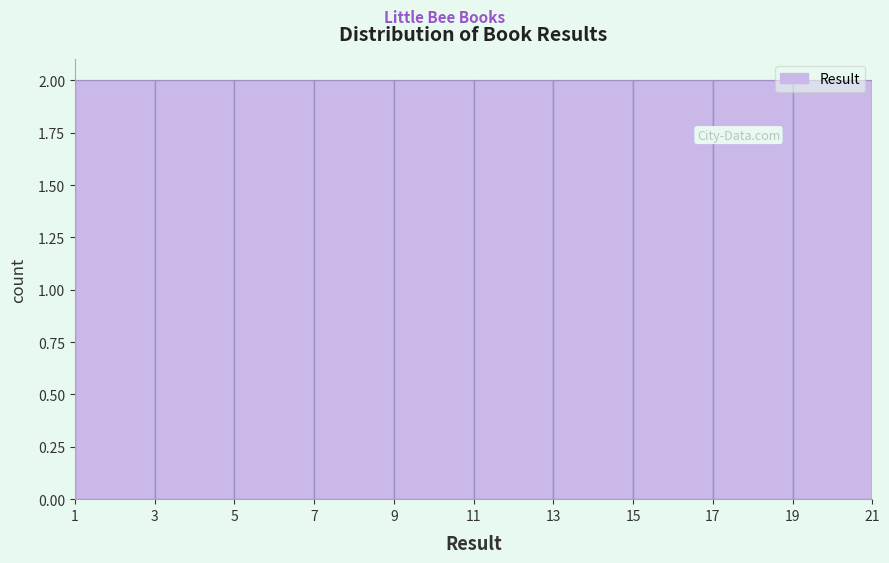

Reading left to right, list every bar in this chart as the range it spans on the x-axis followed by its height. The values are not printed on the chart, so give them approximately, as read against the axis.

1 to 3: 2
3 to 5: 2
5 to 7: 2
7 to 9: 2
9 to 11: 2
11 to 13: 2
13 to 15: 2
15 to 17: 2
17 to 19: 2
19 to 21: 2